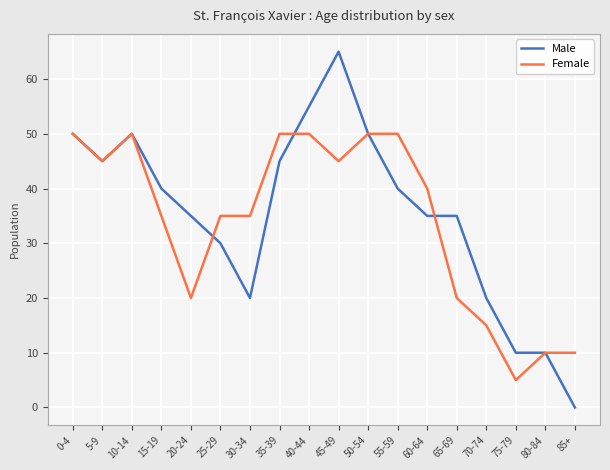

Is the value of Female at 0-4 greater than the value of Male at 65-69?

Yes